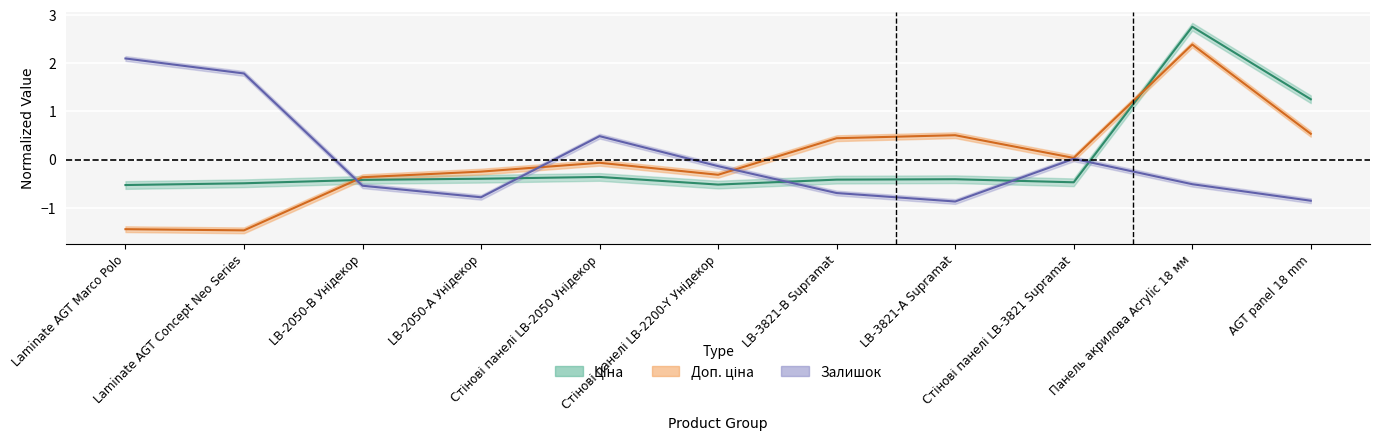

What is the minimum value shown in the chart?

-1.5